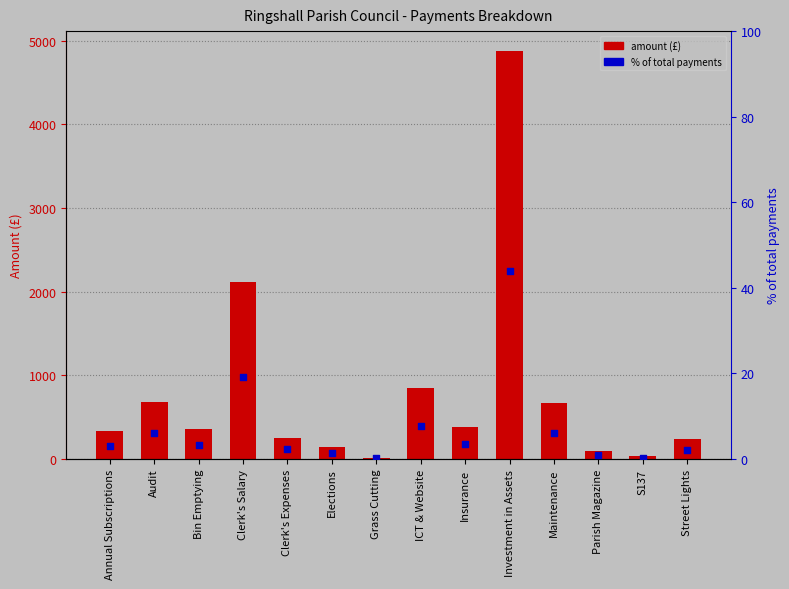

Which series reaches the minimum Y coordinate?

% of total payments